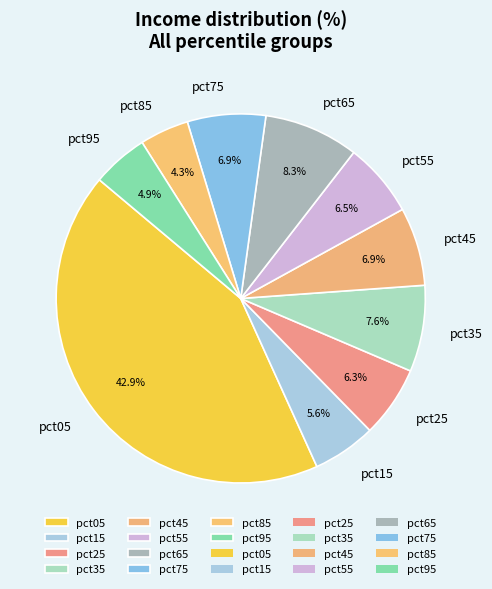

What percentage is the pct25 slice, to the nearest percent?

6%